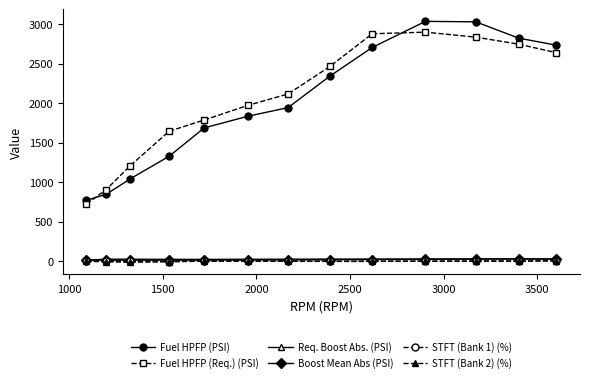

True or false: Req. Boost Abs. (PSI) has more than 0 points higher than both neighbors.

True